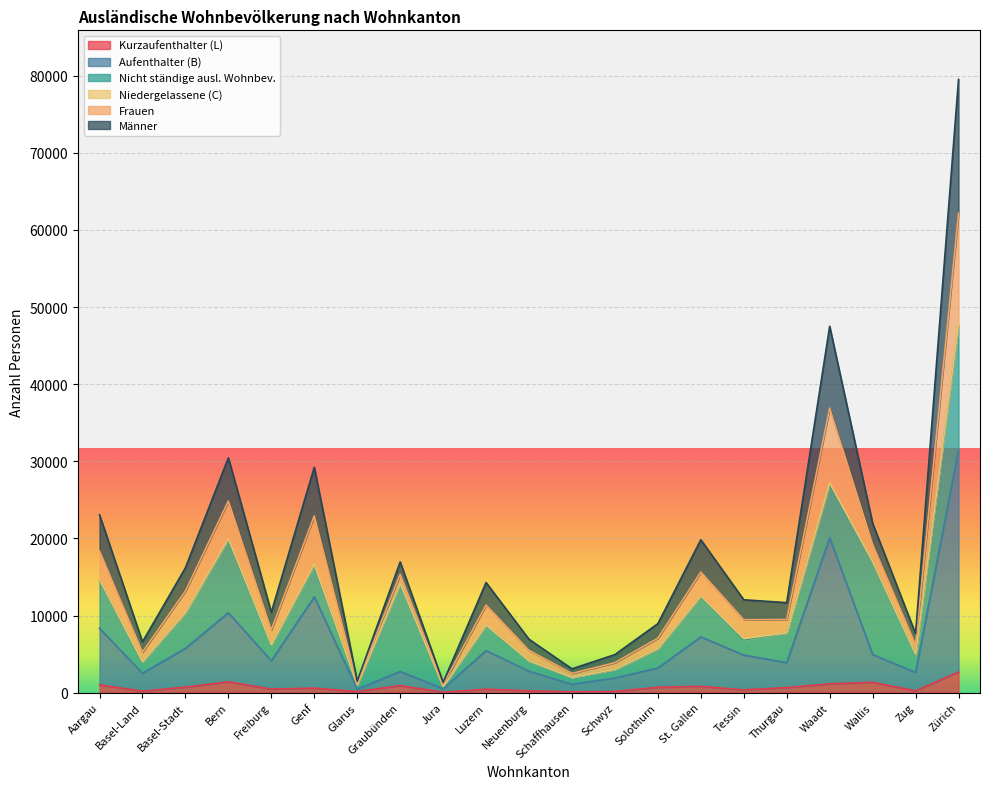

Does the chart display data point markers on the line(s)?

No